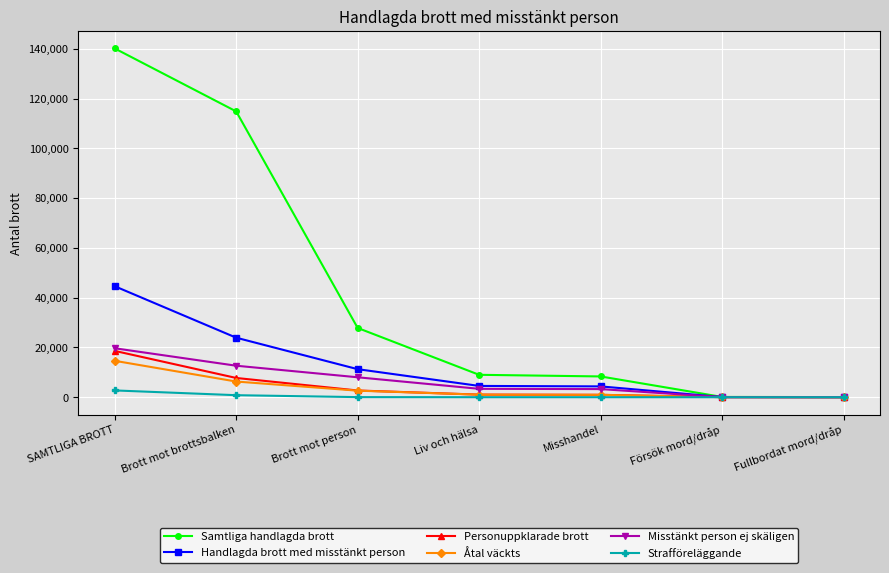

Is the value of Misstänkt person ej skäligen at Fullbordat mord/dråp greater than the value of Samtliga handlagda brott at Liv och hälsa?

No